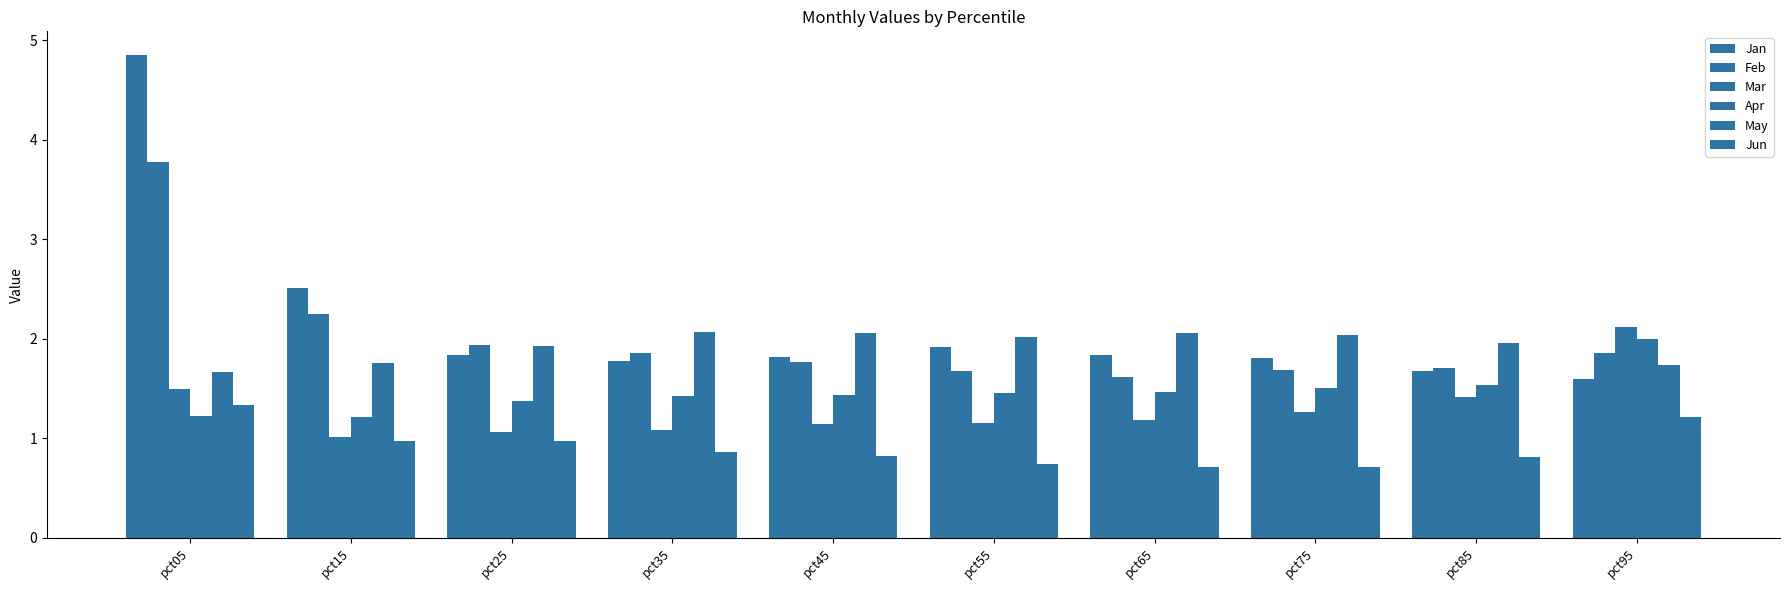

Are the bars grouped side by side (vs. stacked)?

Yes